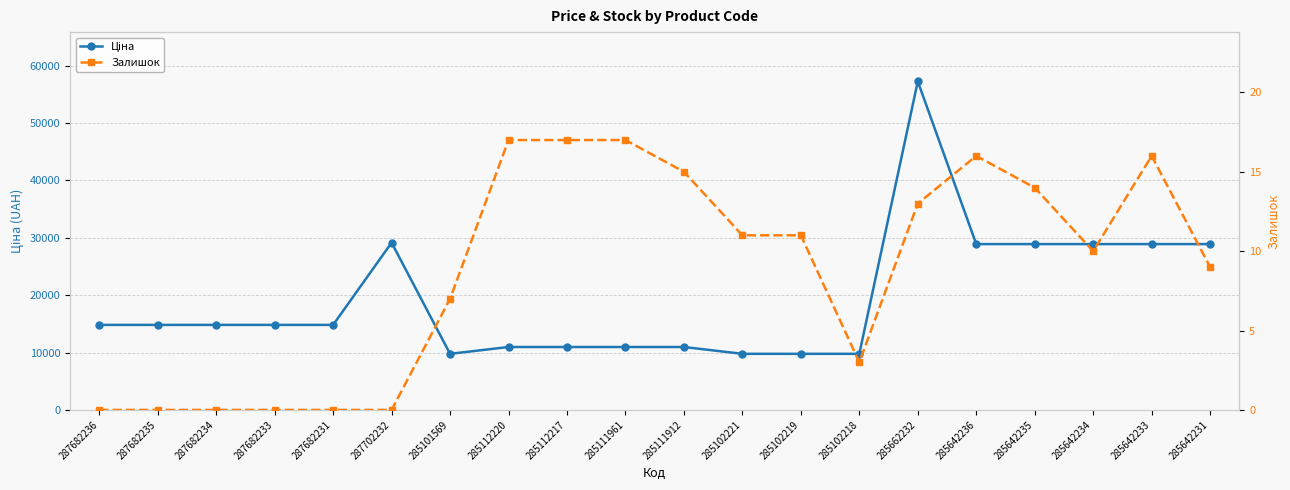

What is the value of the Ціна point at the 14th from the left?

9775.5